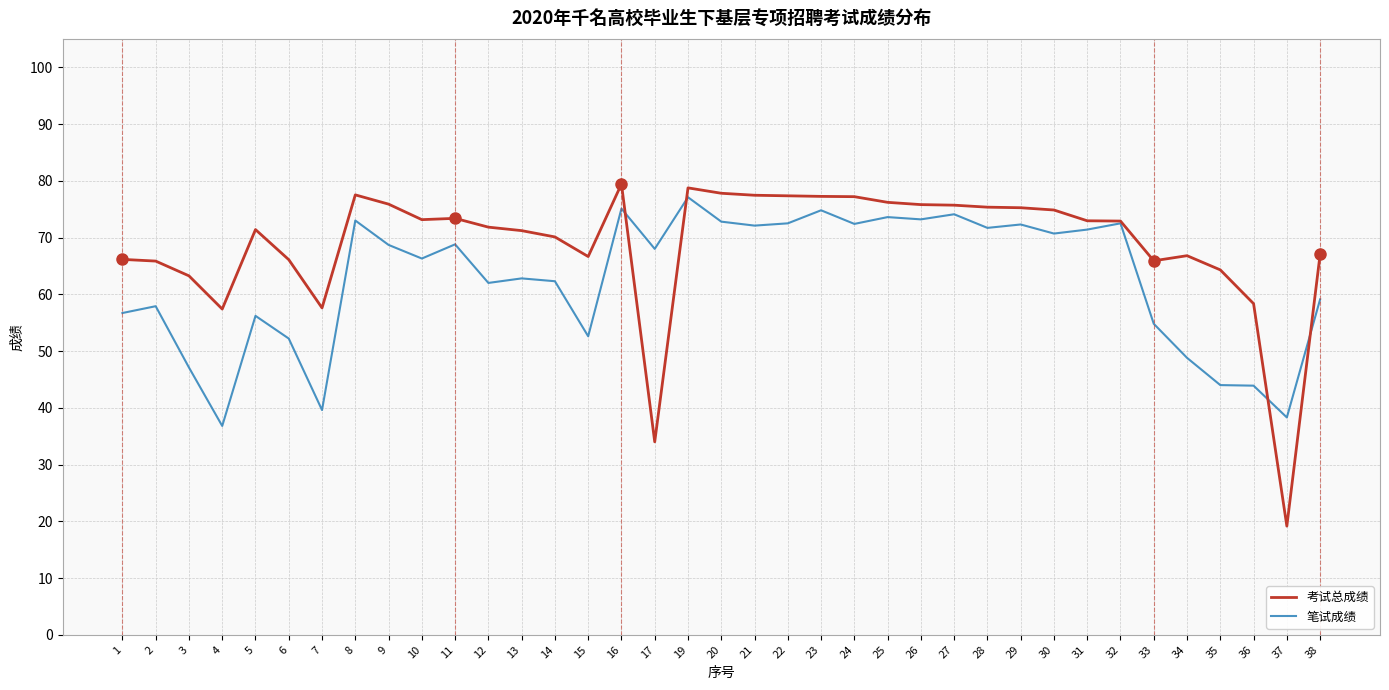

Rank the series at 31 from highest to lowest value.

考试总成绩, 笔试成绩